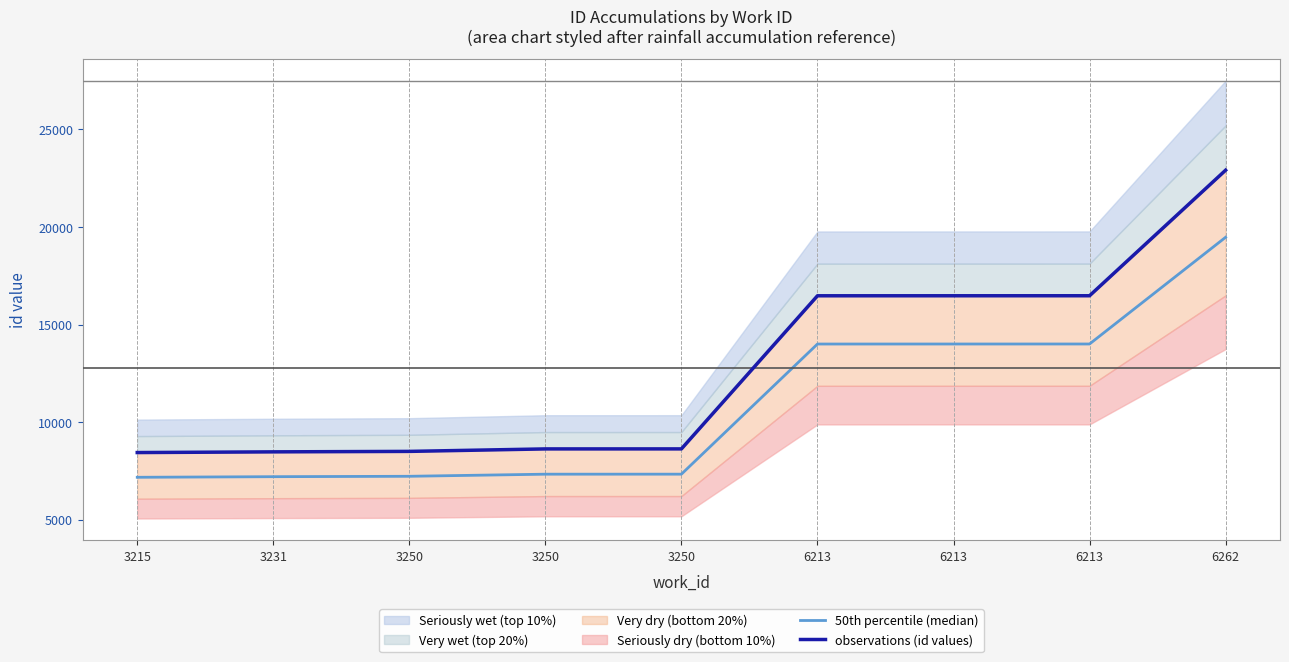

Which series has the widest spread of values?

observations (id values)